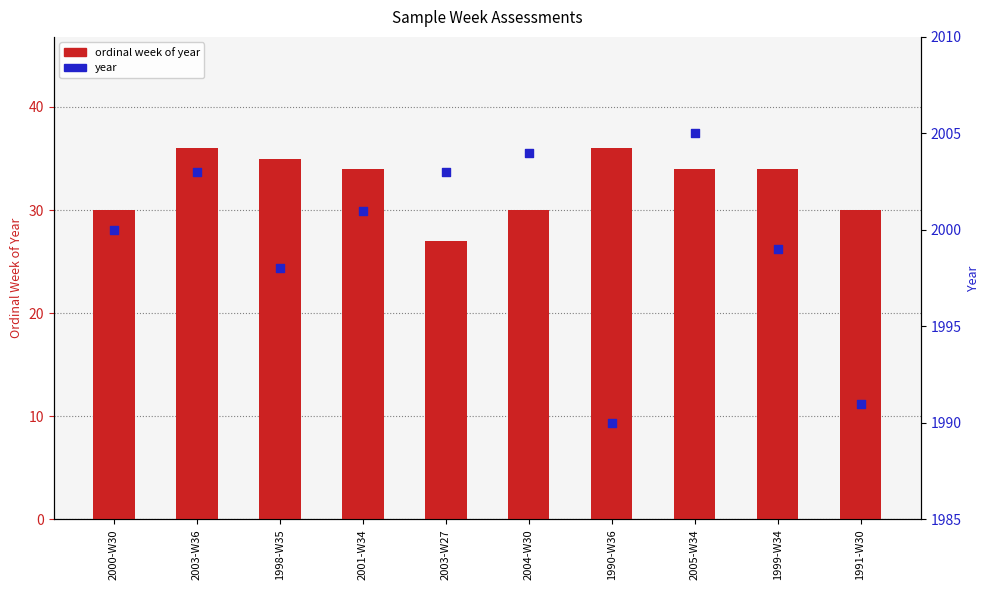

Which series has the largest total across all categories?

year